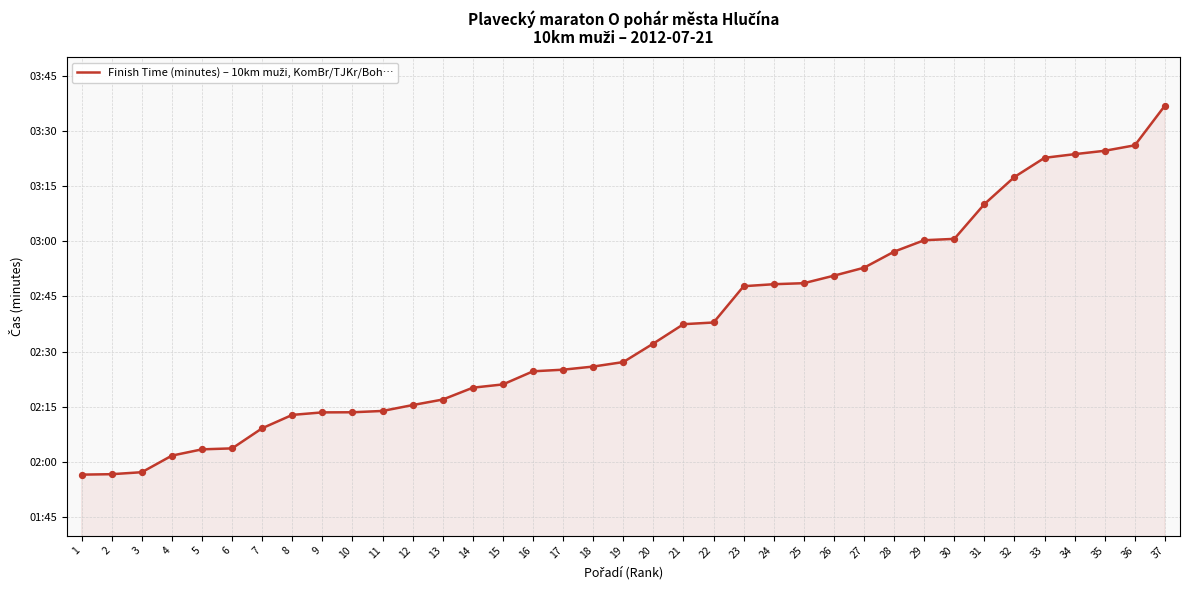

Is this an area chart (filled region under the line)?

Yes